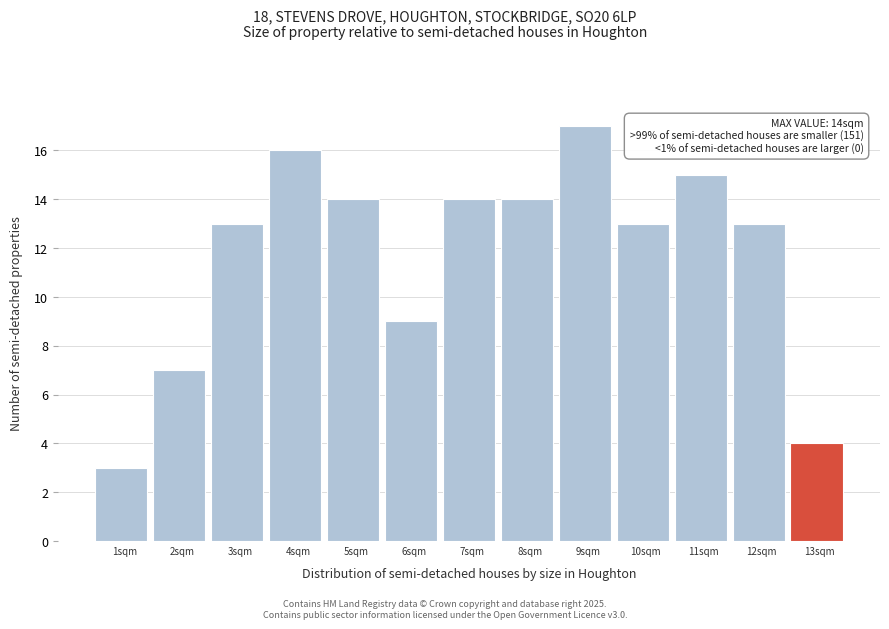

Reading right to left, transcribe all the data shown in this chart.

4	13	15	13	17	14	14	9	14	16	13	7	3